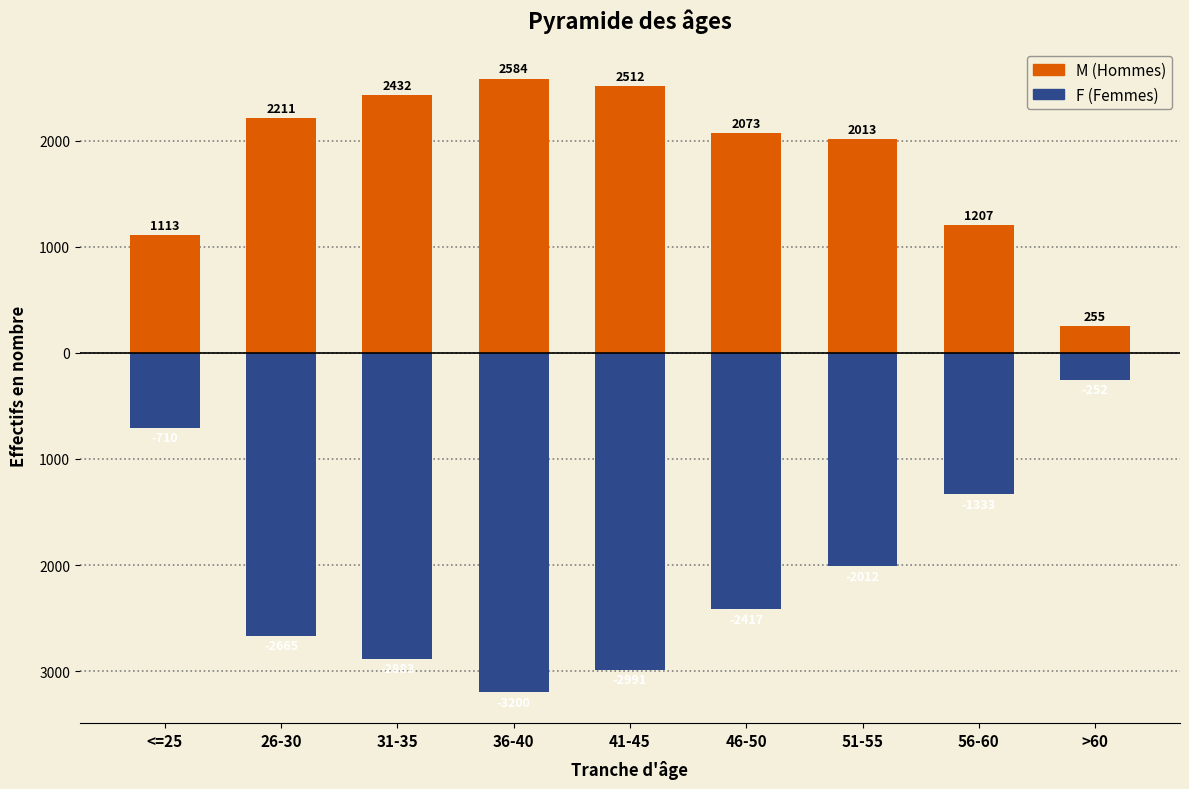

What is the approximate value of F at 31-35, to the nearest 10?

-2880